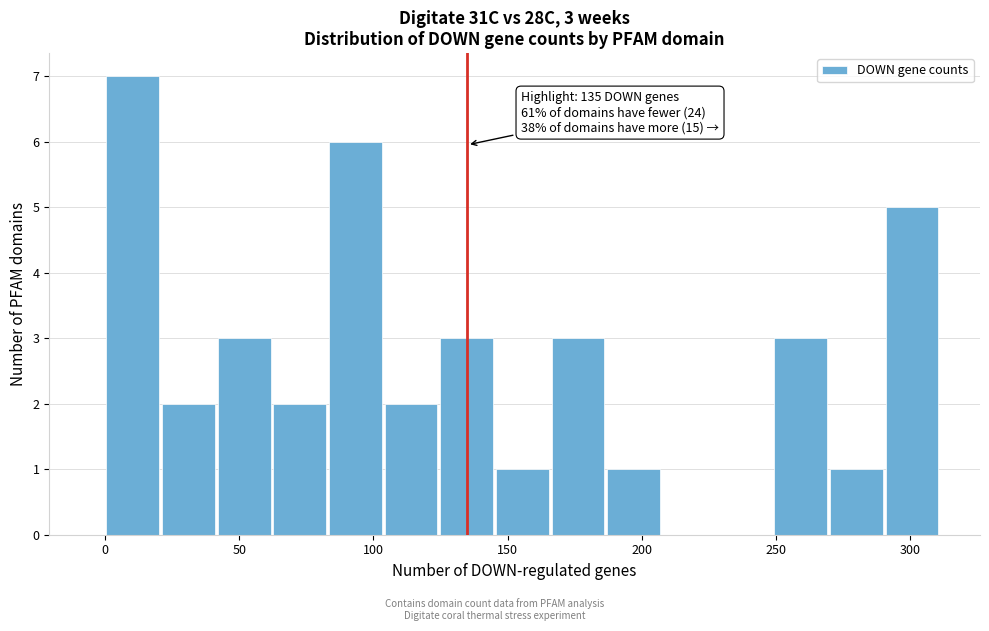

Over which range of the x-axis is the bar tallest?

0 to 20